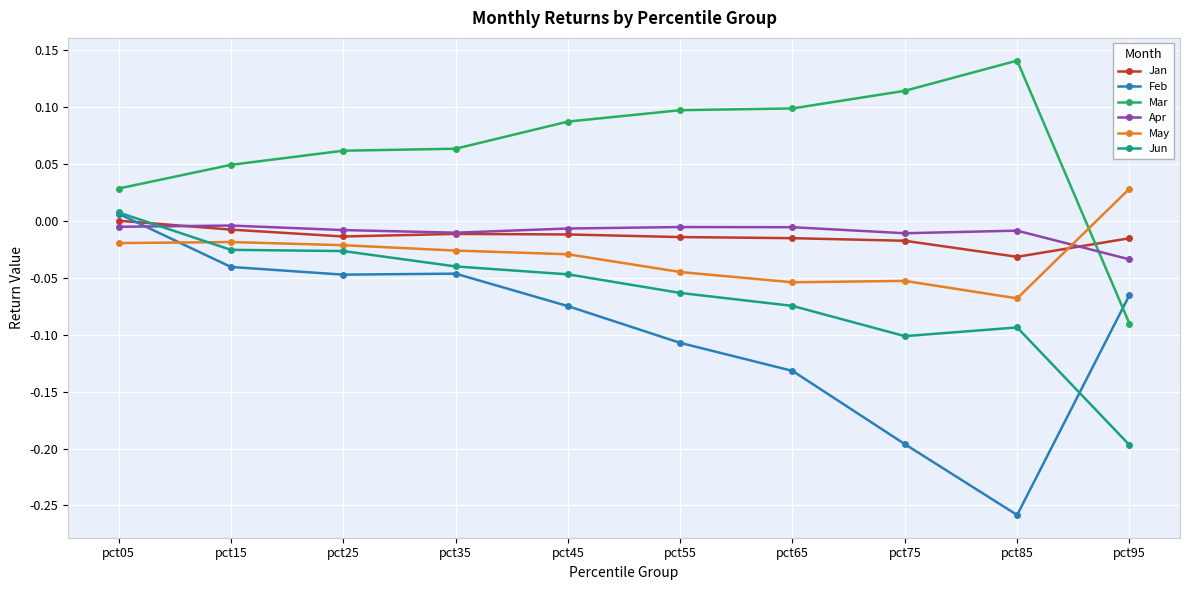

True or false: Apr and Mar intersect in this chart.

True